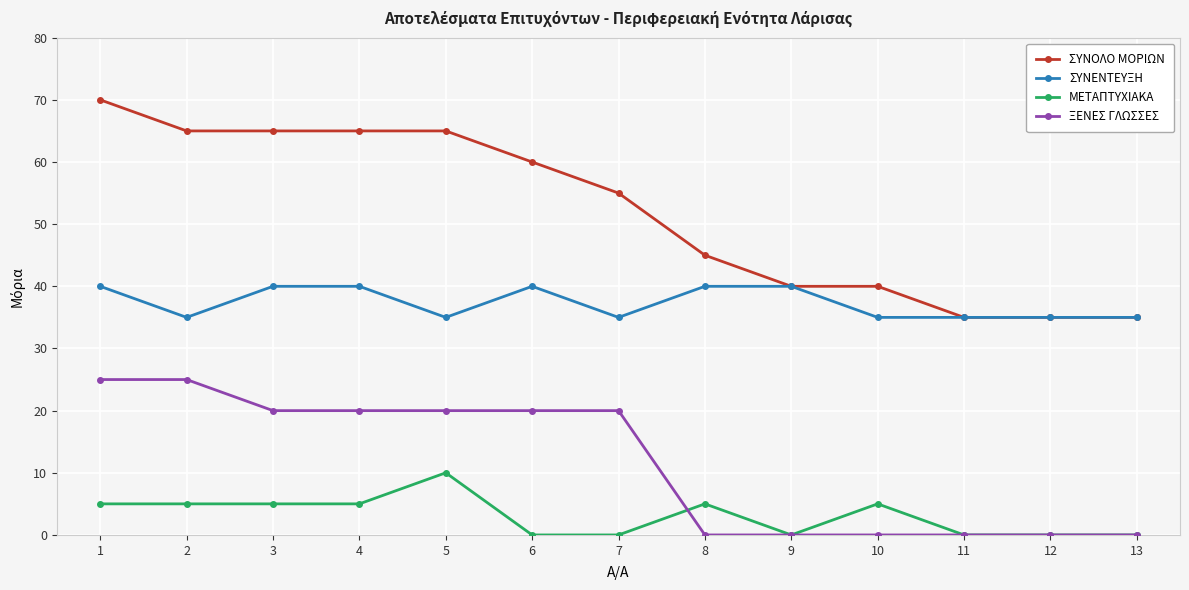

True or false: ΜΕΤΑΠΤΥΧΙΑΚΑ has more than 0 interior local peaks.

True